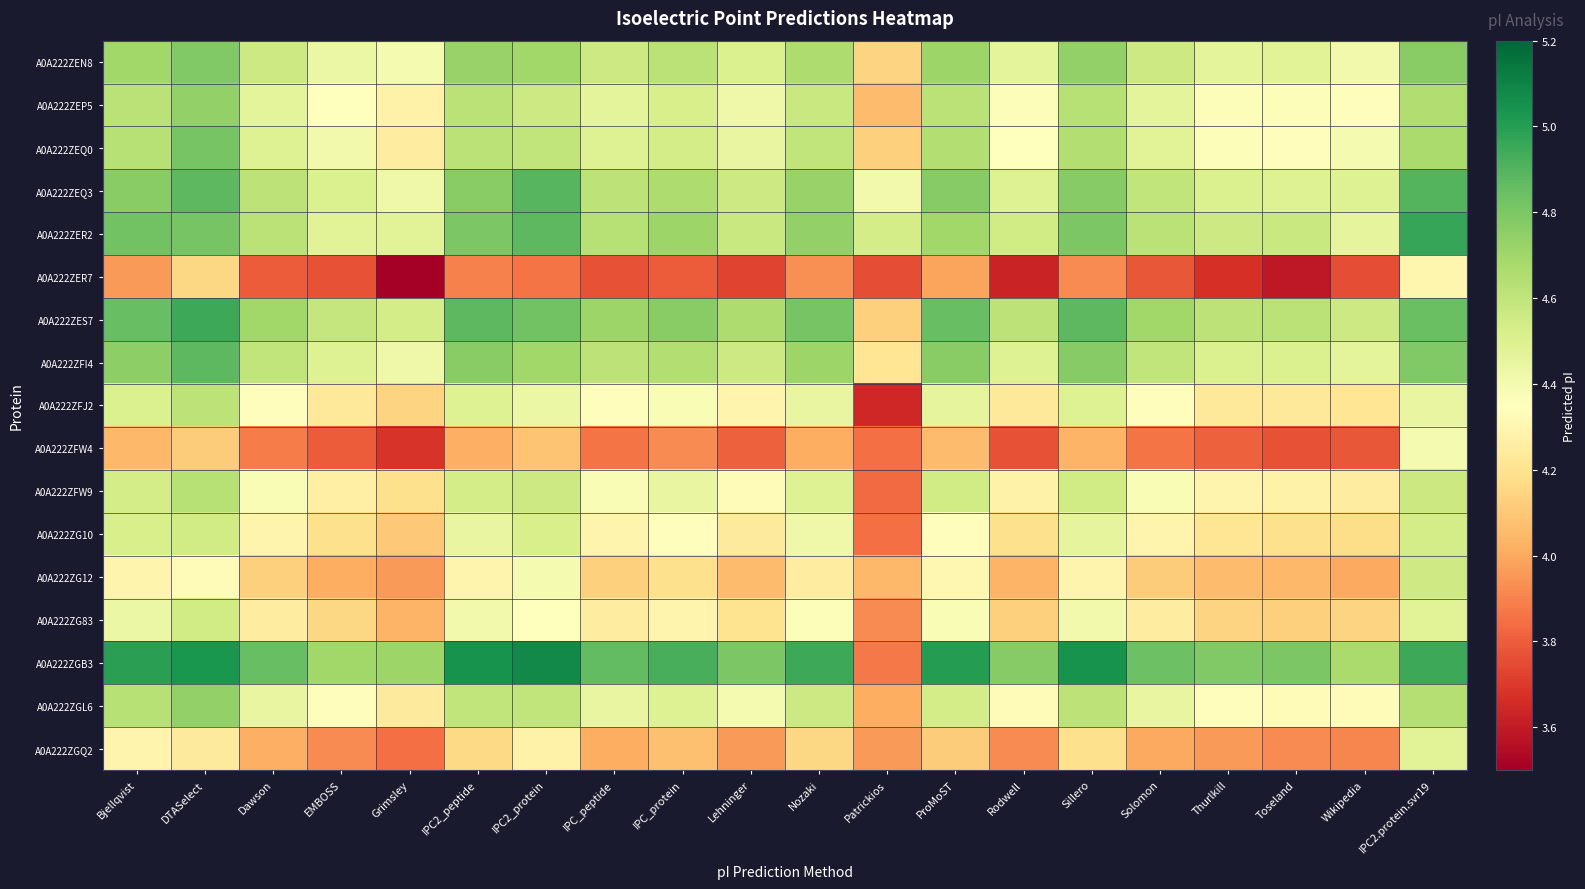

How many distinct data groups are displayed?

17